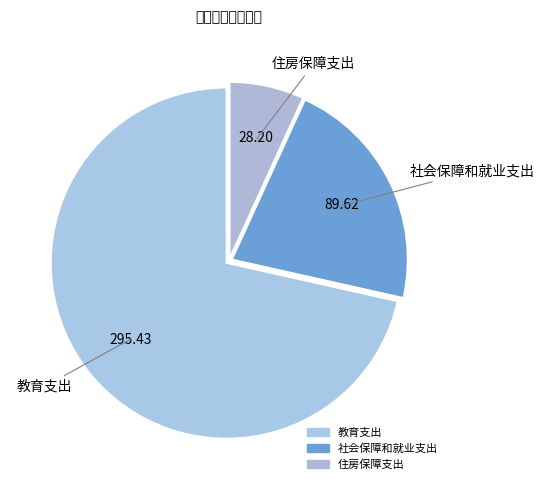

Rank the categories by value from lowest to highest.

住房保障支出, 社会保障和就业支出, 教育支出